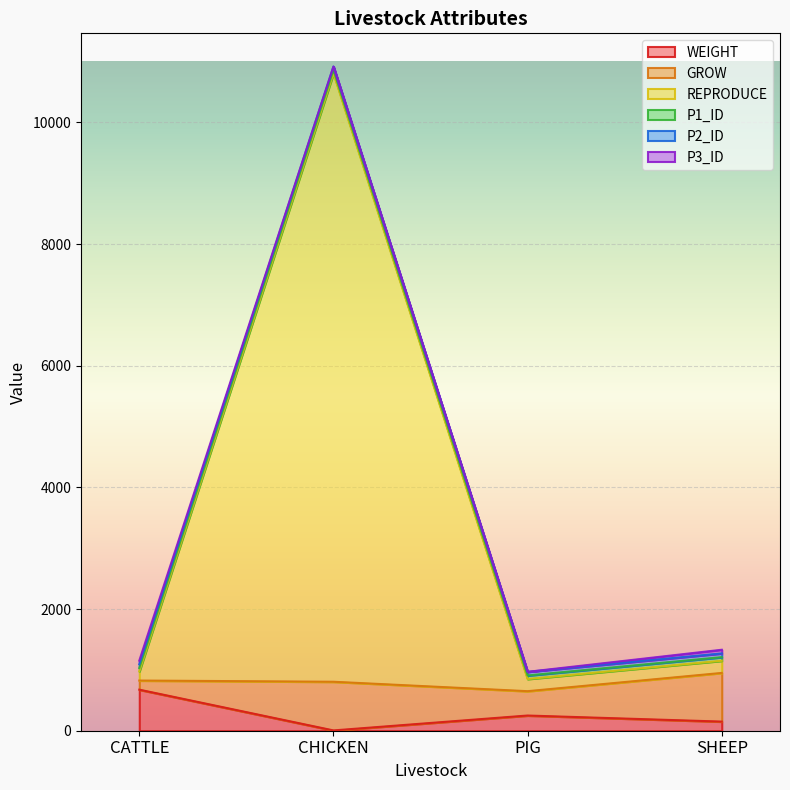

Read the WEIGHT value at CATTLE, to the nearest 100.

700